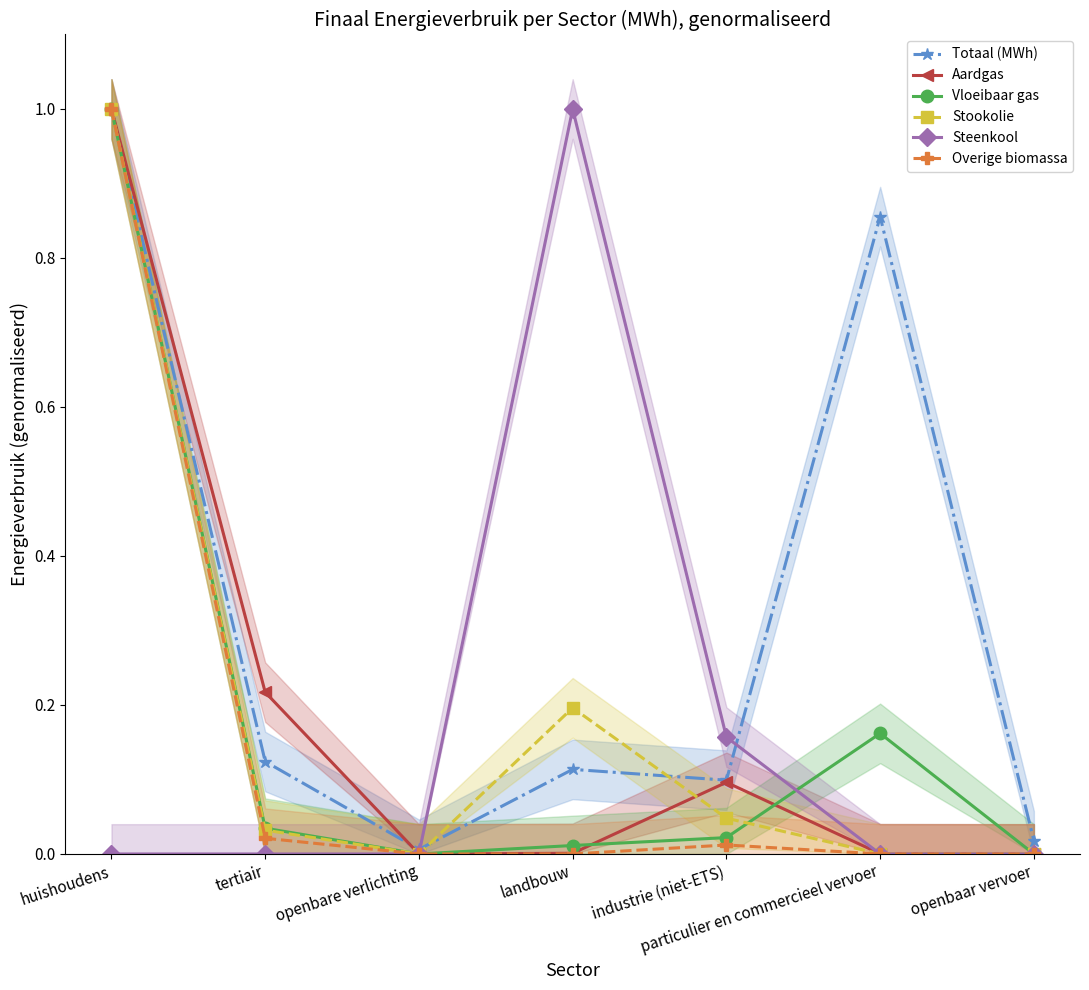

What is the sum of all Vloeibaar gas values?

1.2